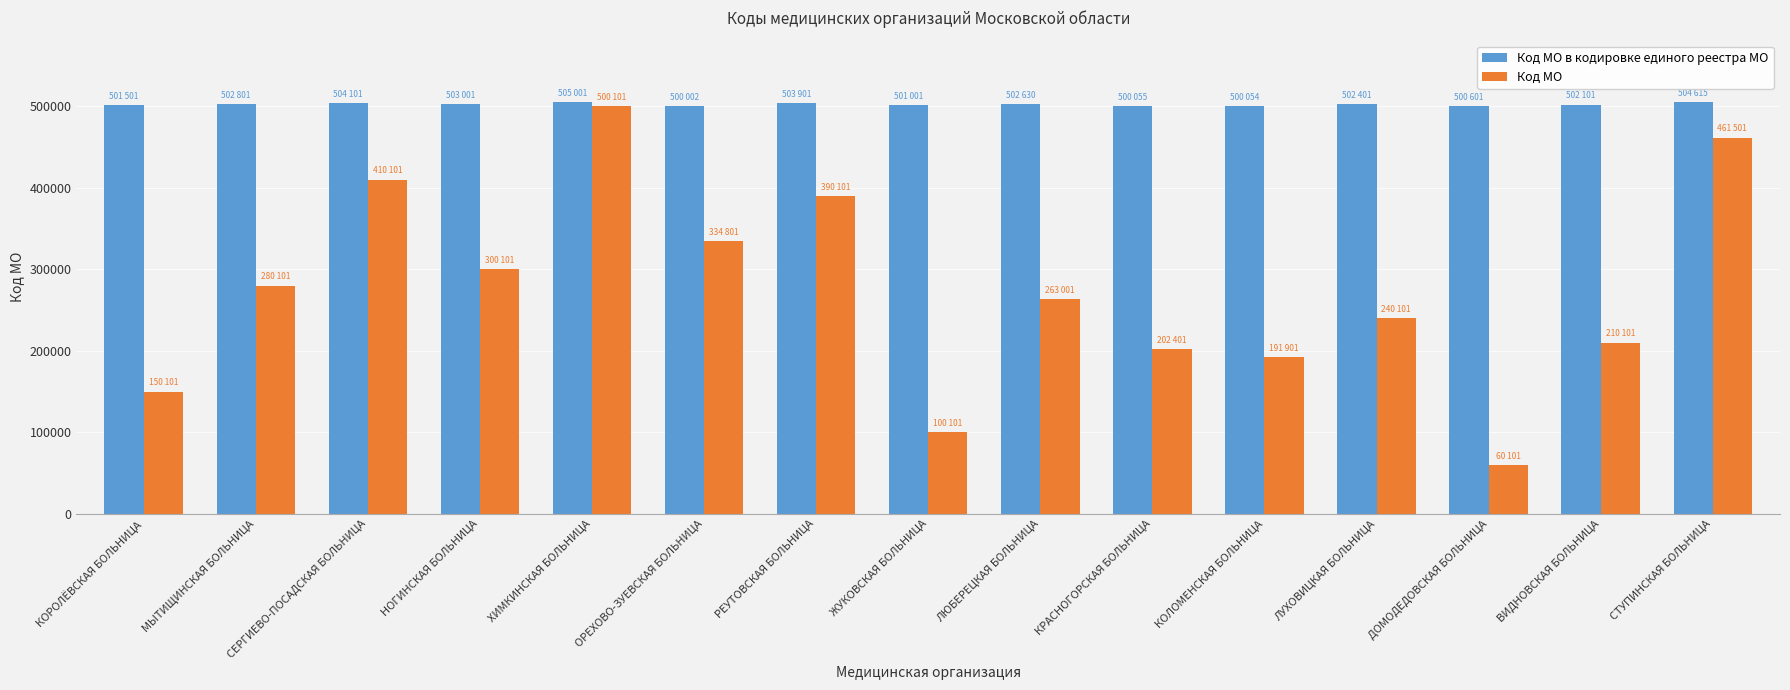

Which series changed the most between ОРЕХОВО-ЗУЕВСКАЯ БОЛЬНИЦА and ДОМОДЕДОВСКАЯ БОЛЬНИЦА?

Код МО